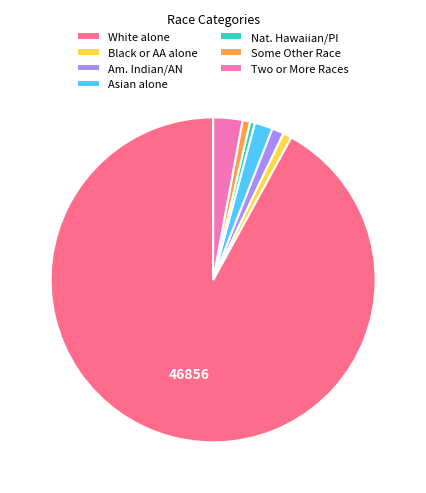

Combined, do White alone and Nat. Hawaiian/PI account for over 50%?

Yes